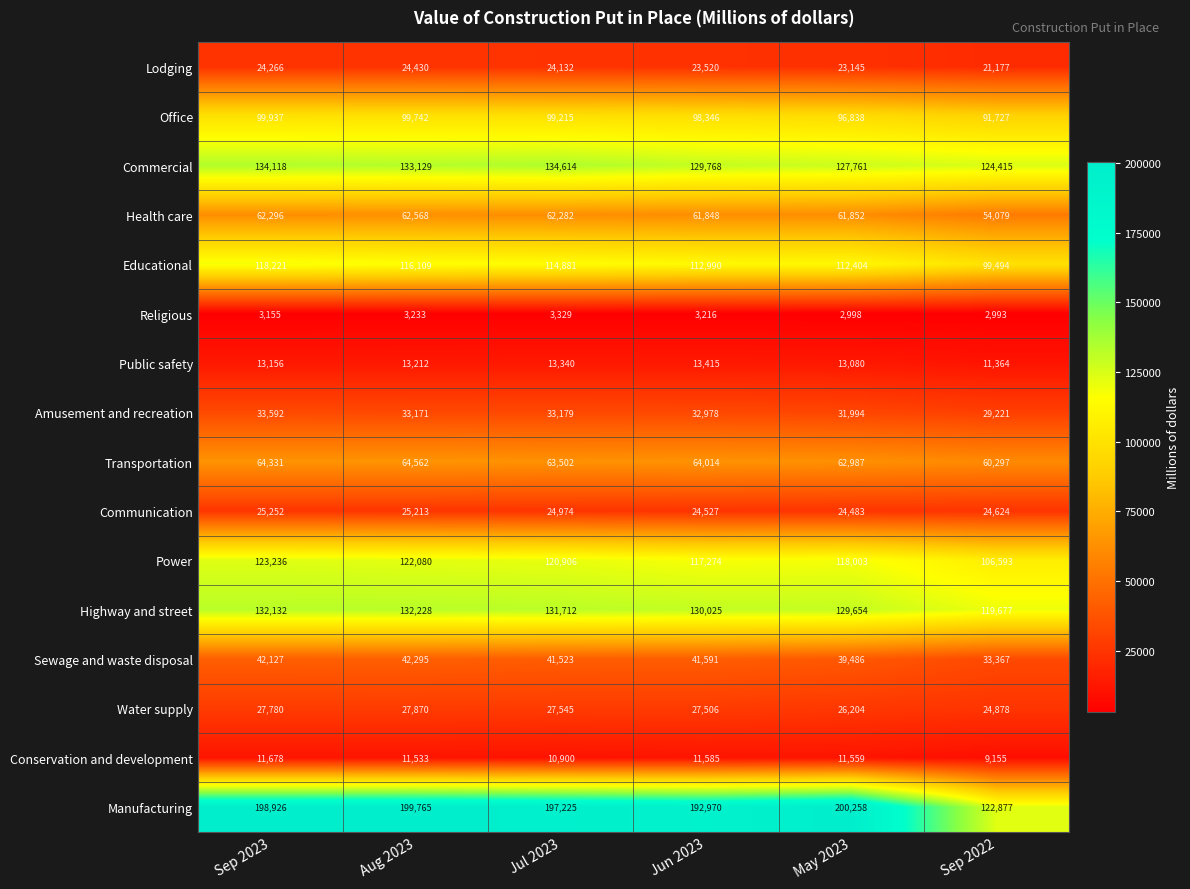

What is the average value of the Educational series?

112350